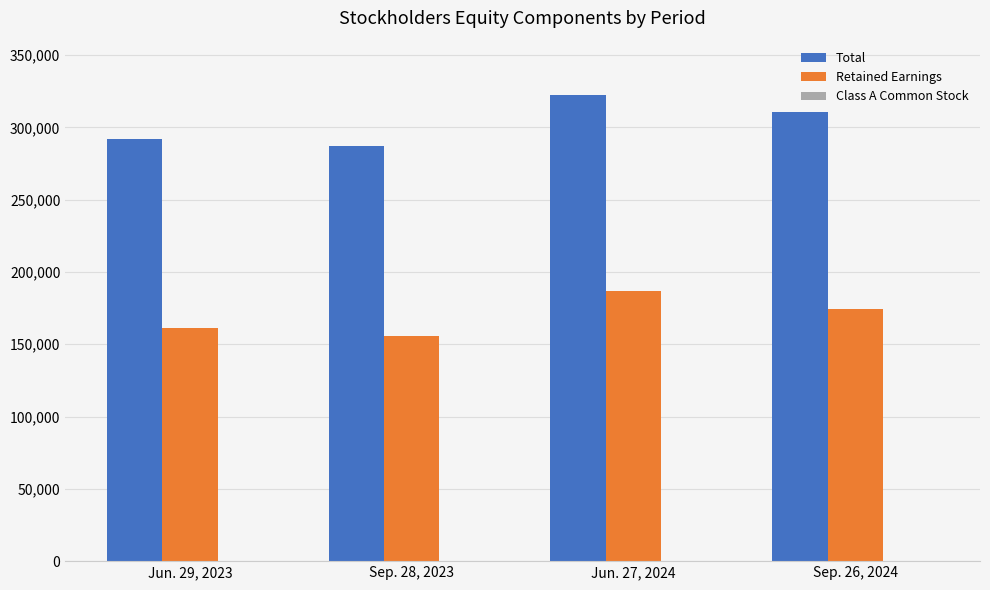

Is it true that Total equals 537633 at Jun. 27, 2024?

False